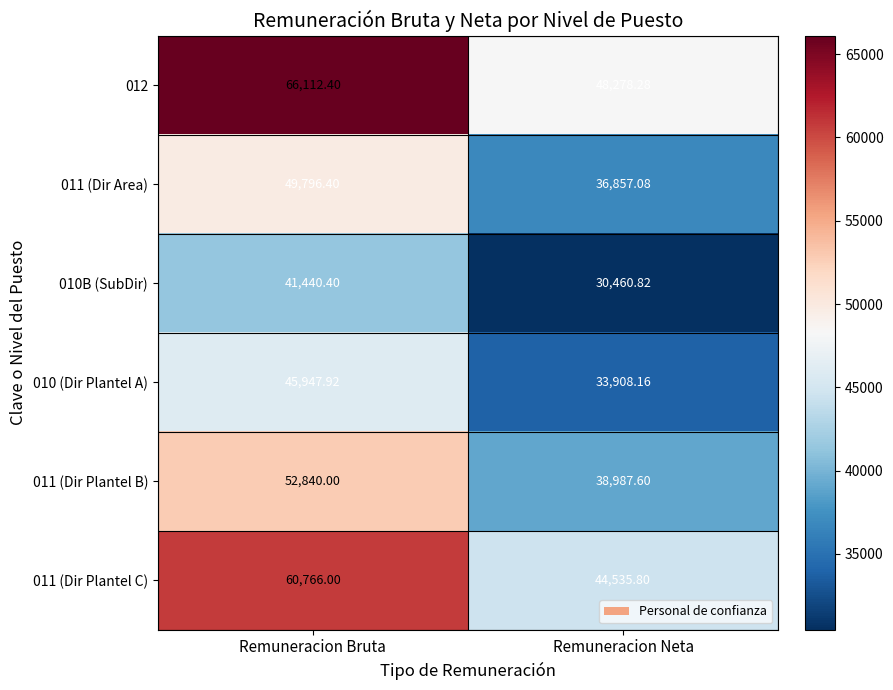

Which label corresponds to the largest value in the chart?

Remuneracion Bruta